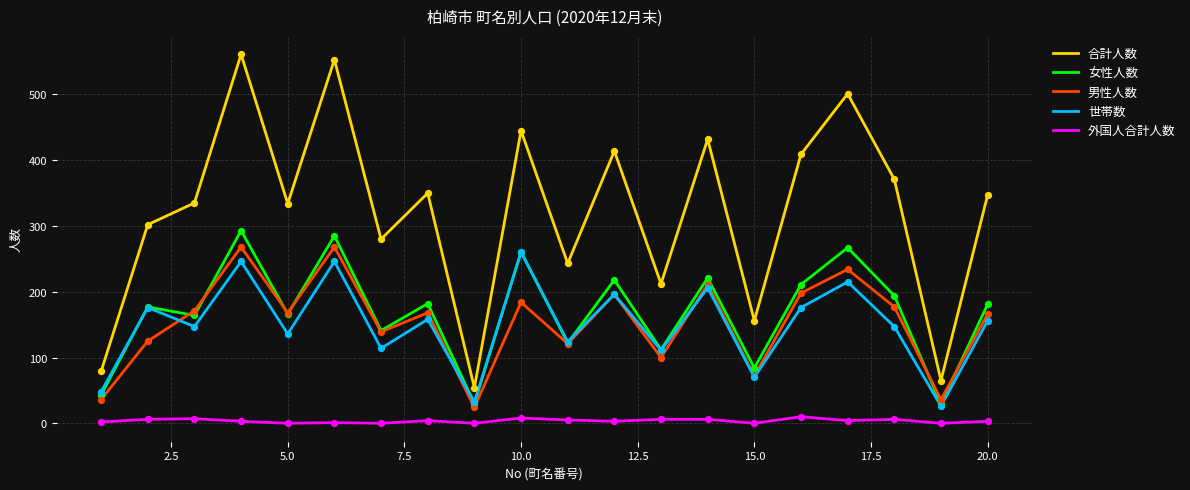

Which series has the largest range (max minus min)?

合計人数